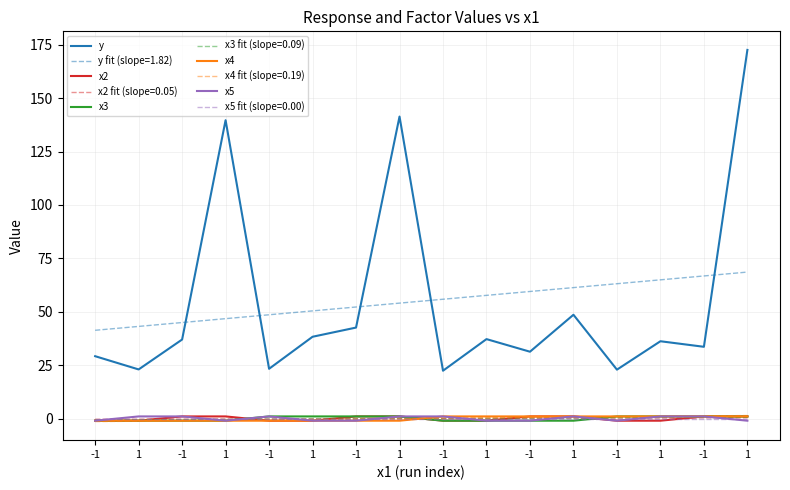

What are all the series names shown in the legend?

y, y fit (slope=1.82), x2, x2 fit (slope=0.05), x3, x3 fit (slope=0.09), x4, x4 fit (slope=0.19), x5, x5 fit (slope=0.00)